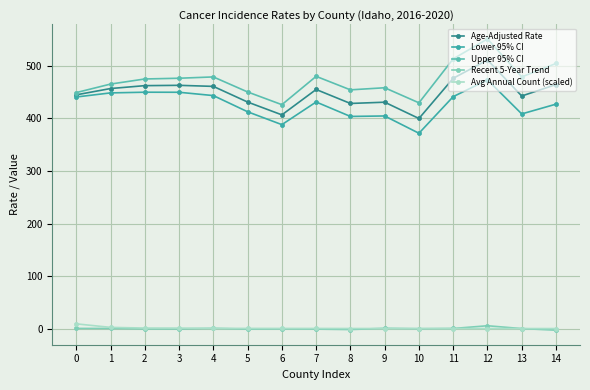

What is the highest value of the Age-Adjusted Rate series?

511.2